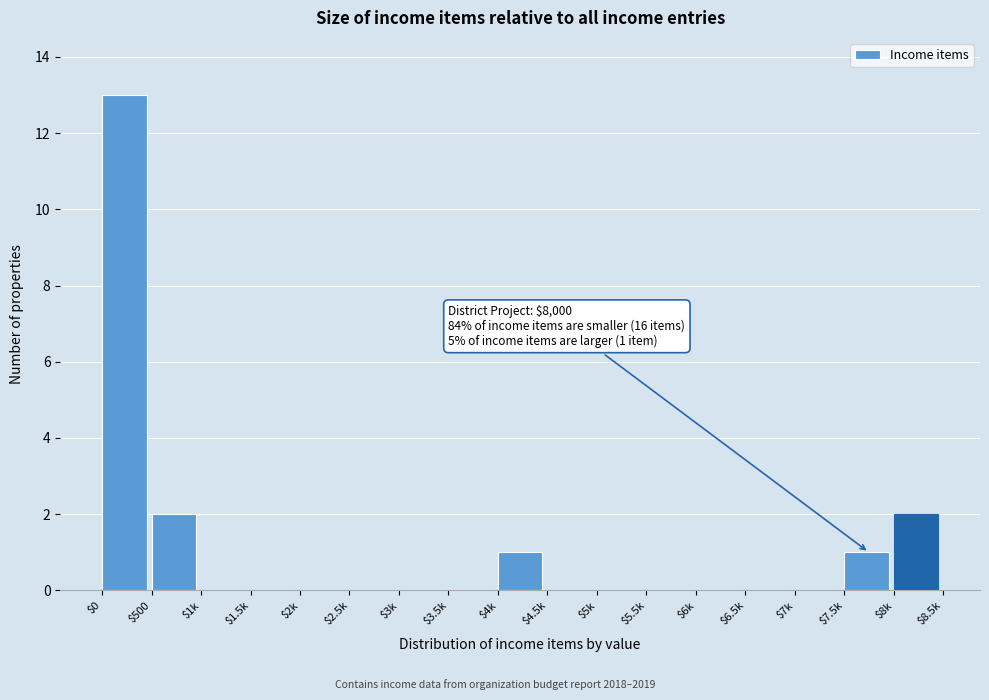

The value at $5.5k is 0. True or false?

True